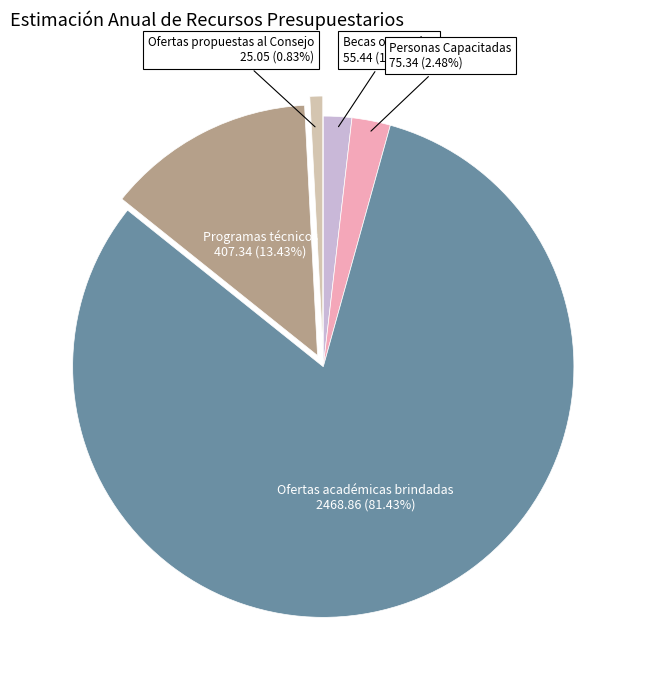

How many segments does this pie chart have?

5